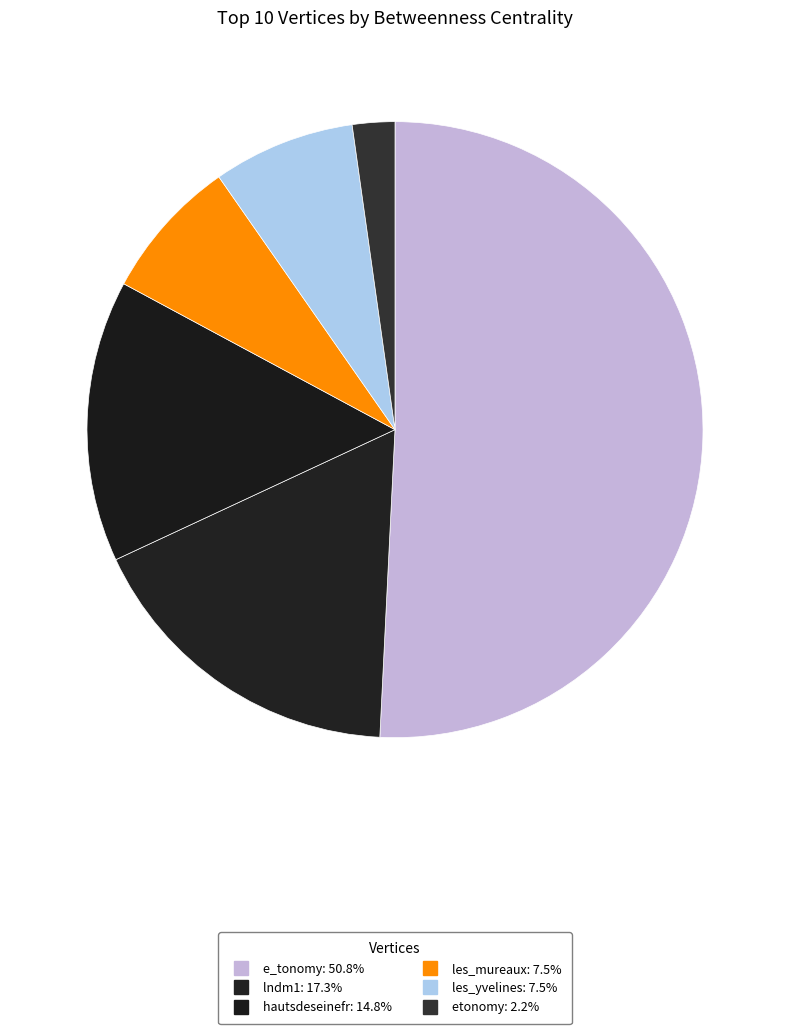

Count the number of slices in the pie.

6